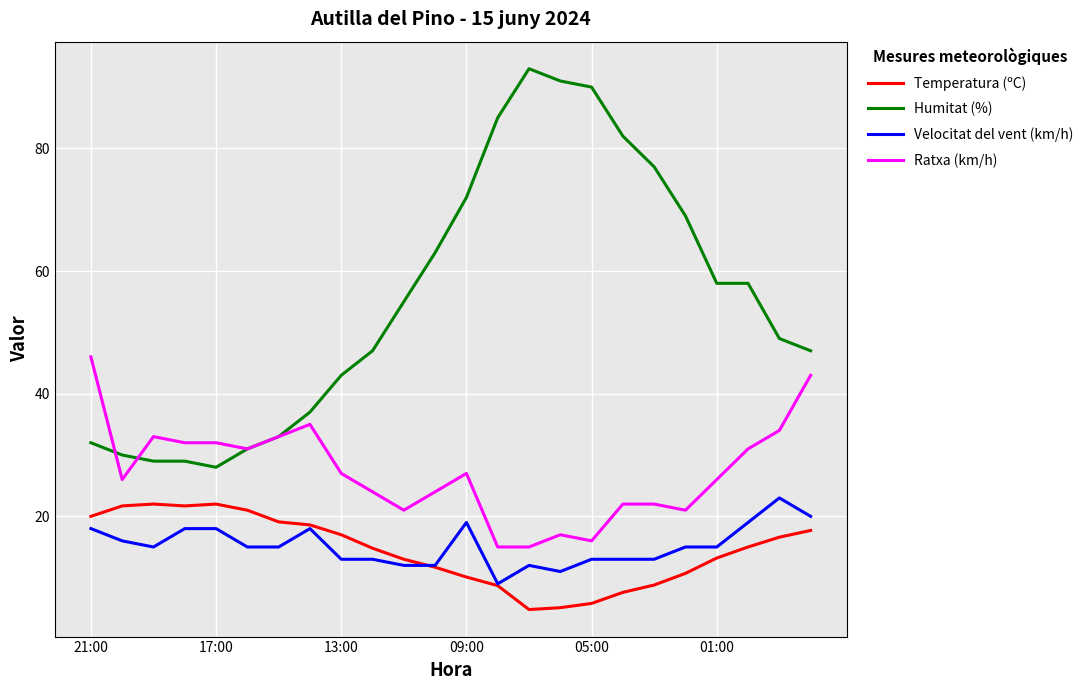

Does the chart display data point markers on the line(s)?

No